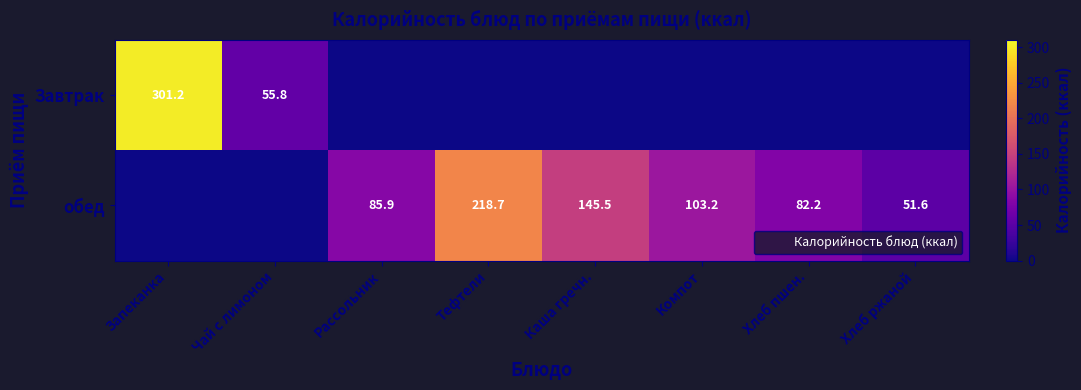

What is the spread (max minus min) of values at Запеканка?

301.2